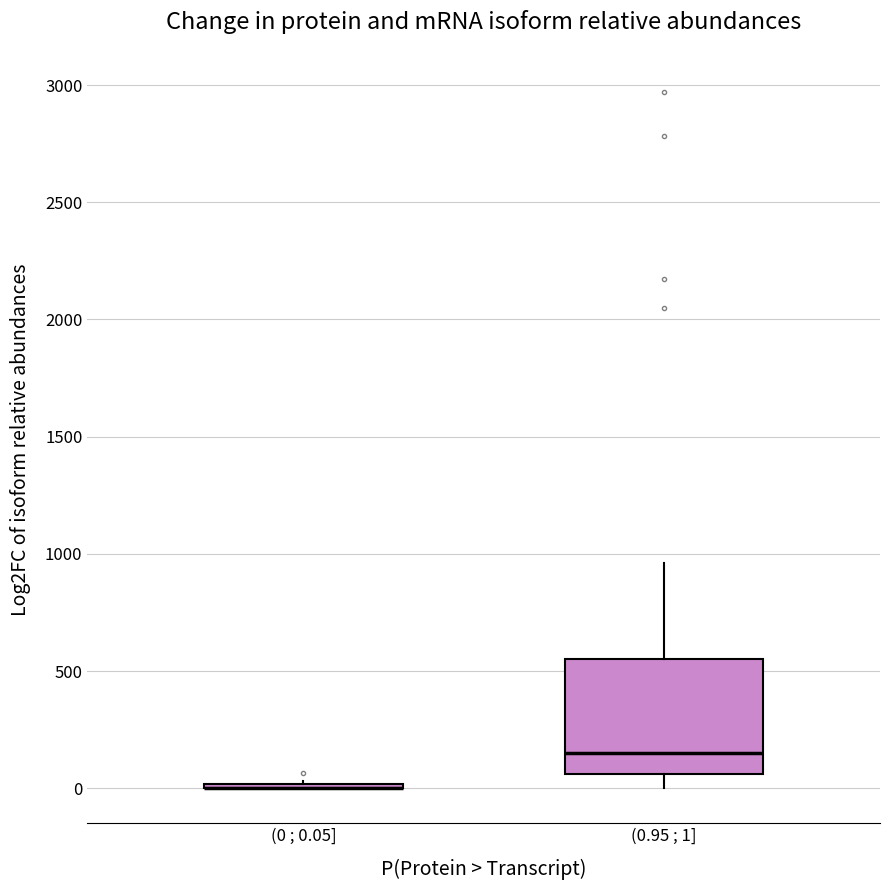

Where does the upper whisker of the box for (0.95 ; 1] end on the y-axis? The values are not printed on the chart, so give them approximately, as read against the axis.

950